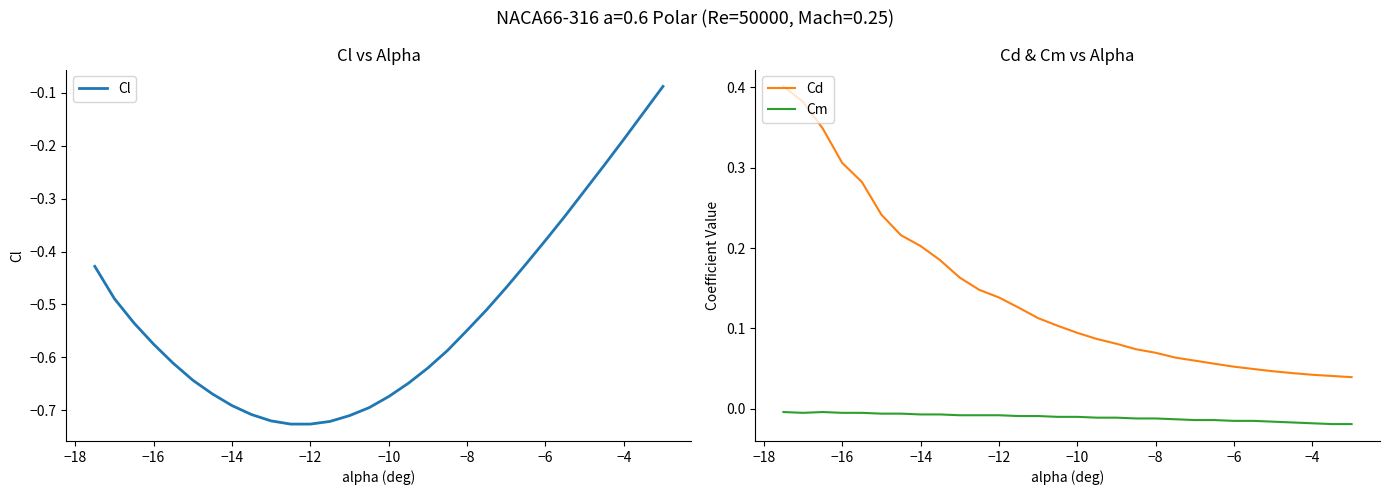

The value of Cd at −14 is 0.2. True or false?

True